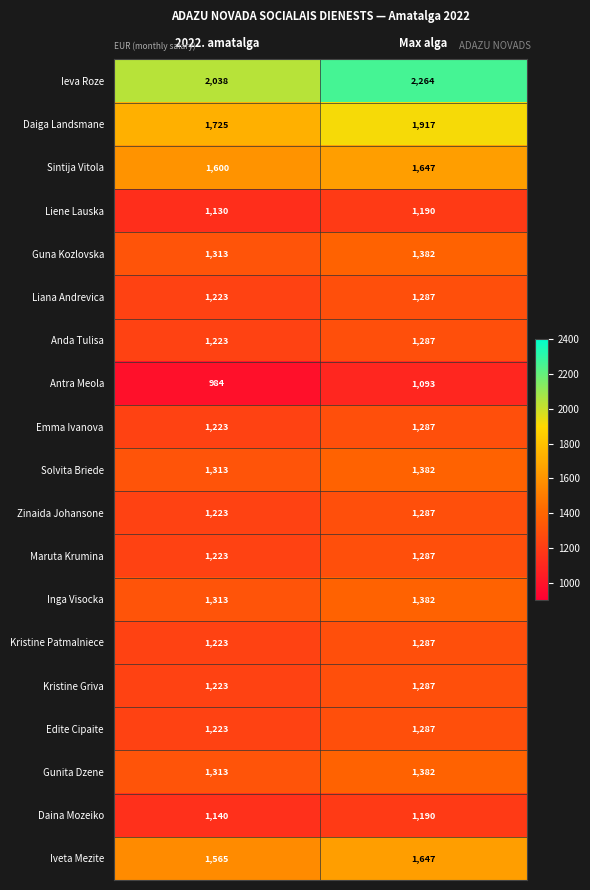

What is the sum of all Guna Kozlovska values?

2695